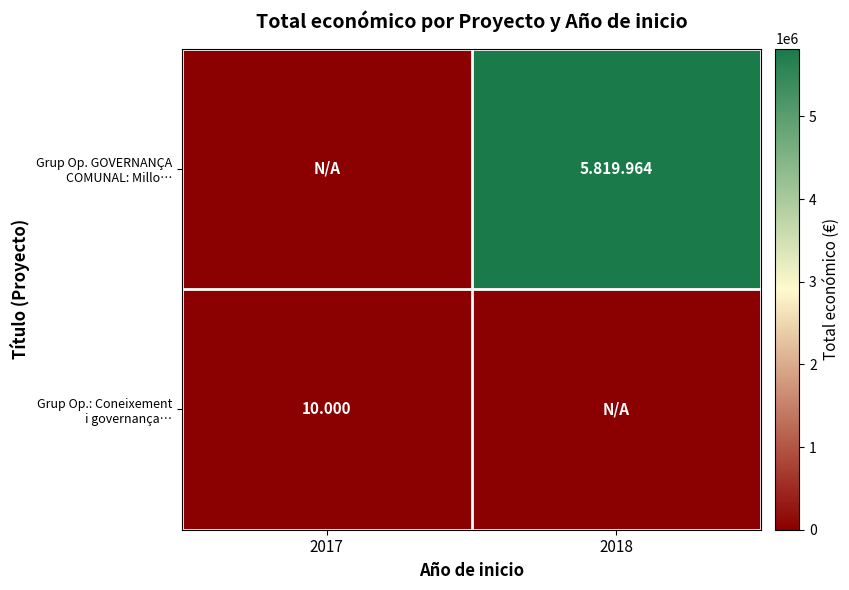

Which category has the highest value in the Grup Op. GOVERNANÇA COMUNAL: Millo… series?

2018